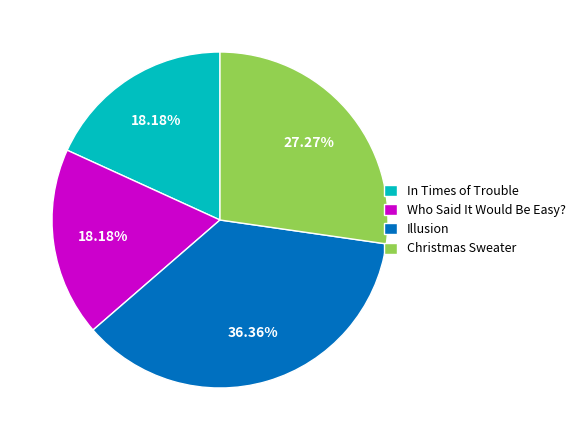

Approximately how many times larger is the value at In Times of Trouble compared to Christmas Sweater?

0.7